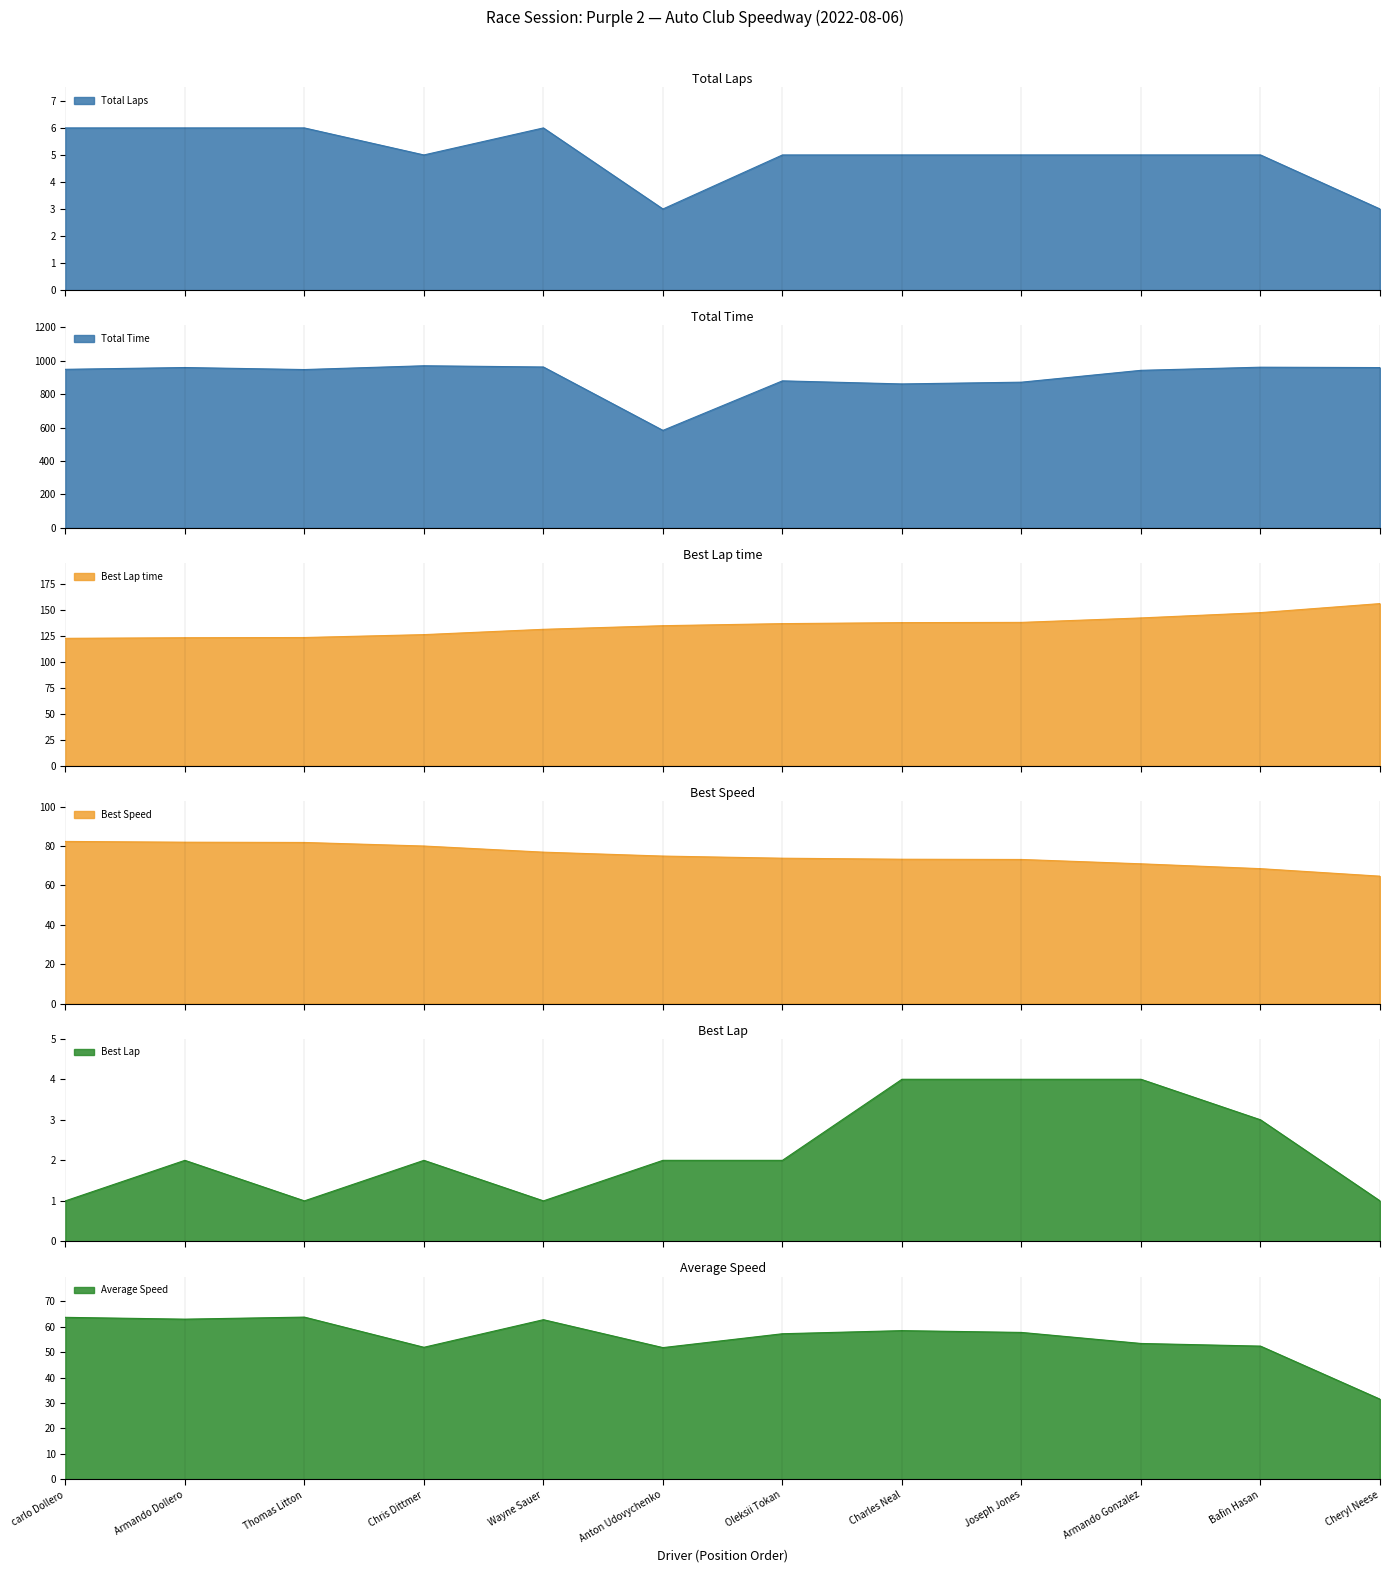

True or false: Total Time has more than 2 points higher than both neighbors.

True